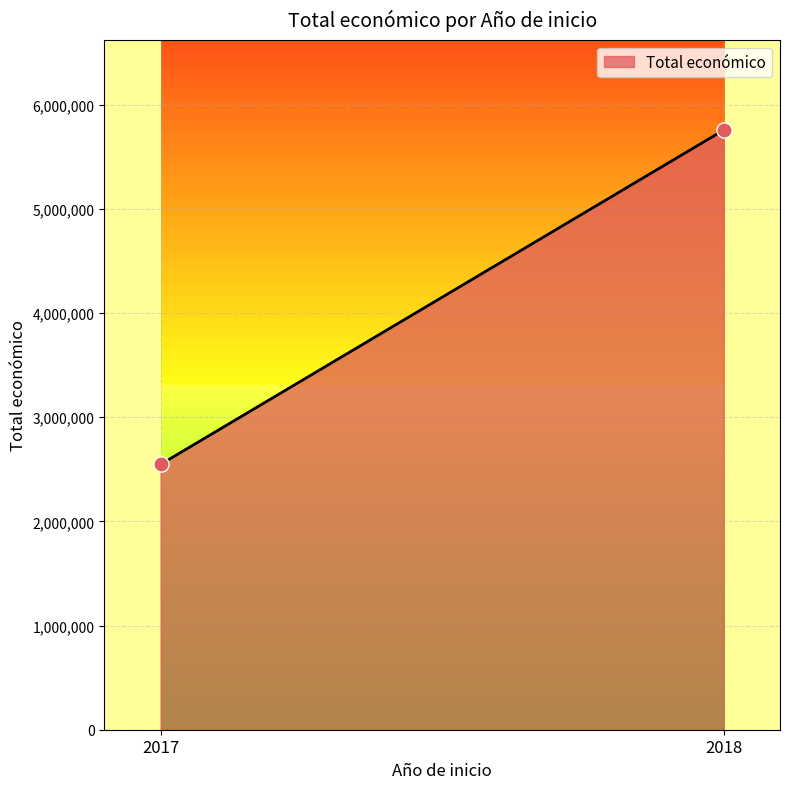

What is the range of Y values (max minus min)?

3208617